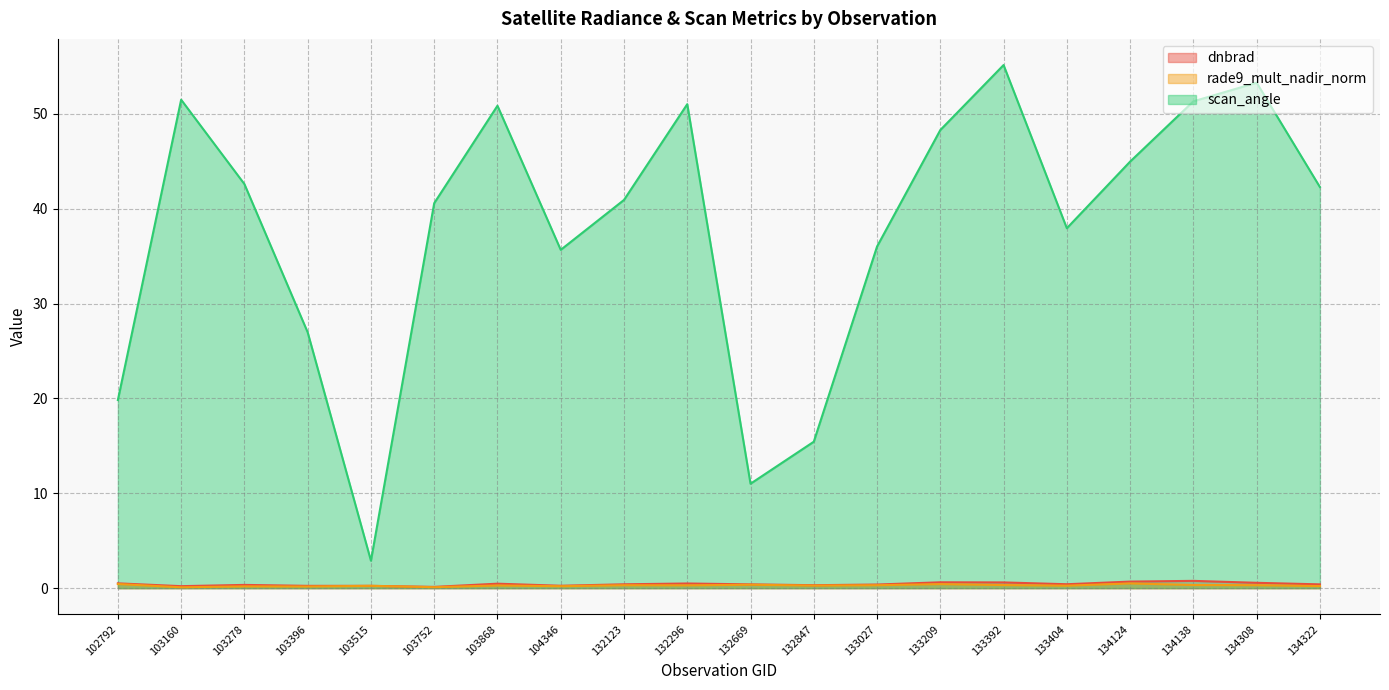

True or false: rade9_mult_nadir_norm and dnbrad cross at least once.

False